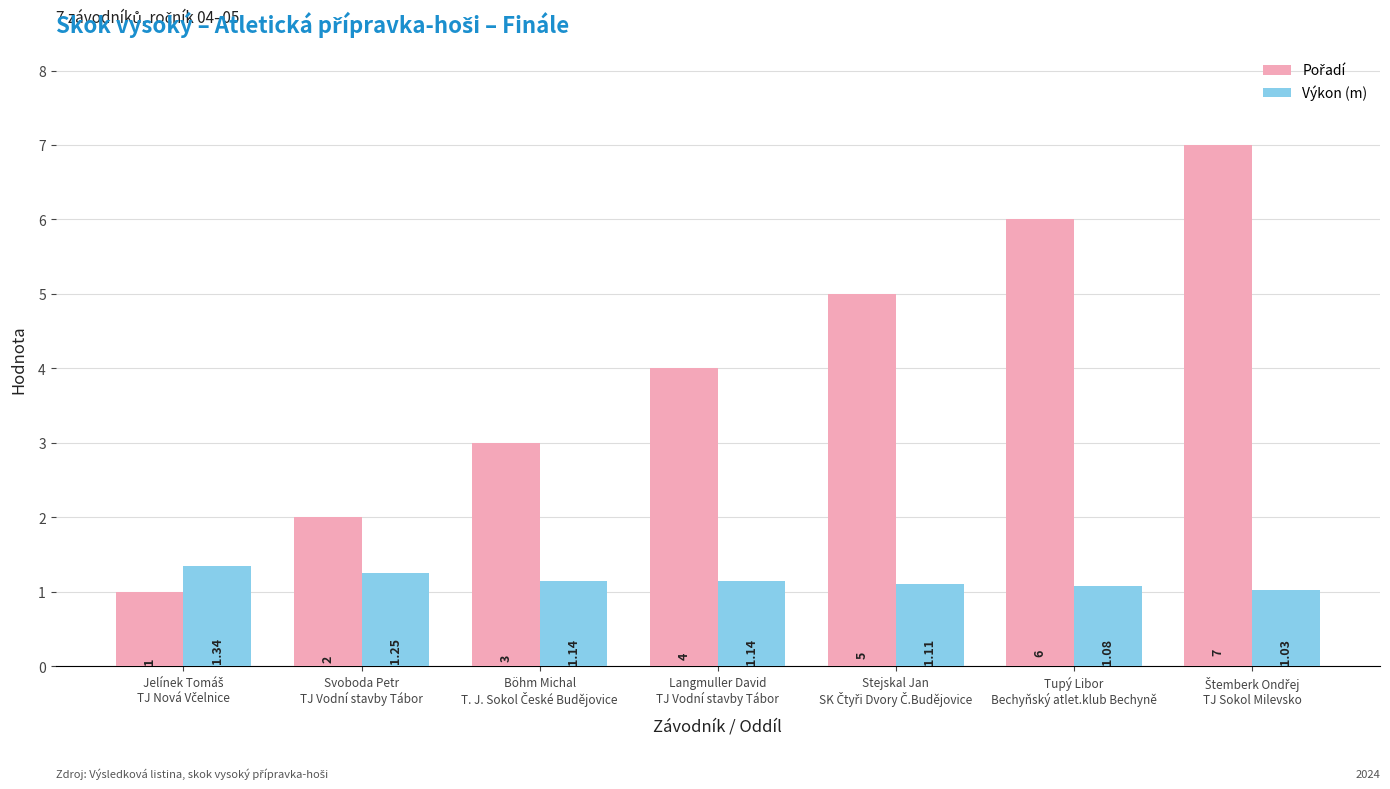

How many categories are shown in the chart?

7